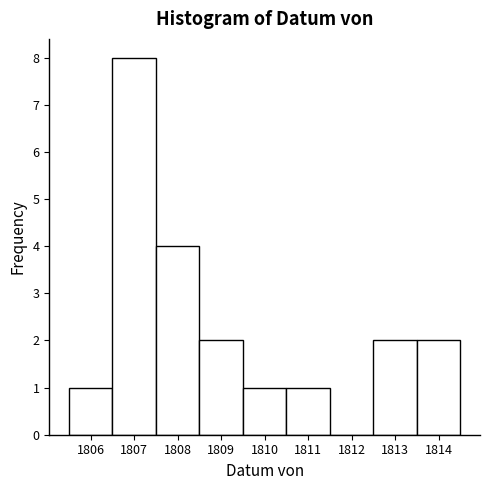

Reading left to right, transcribe all the data shown in this chart.

1806=1	1807=8	1808=4	1809=2	1810=1	1811=1	1812=0	1813=2	1814=2